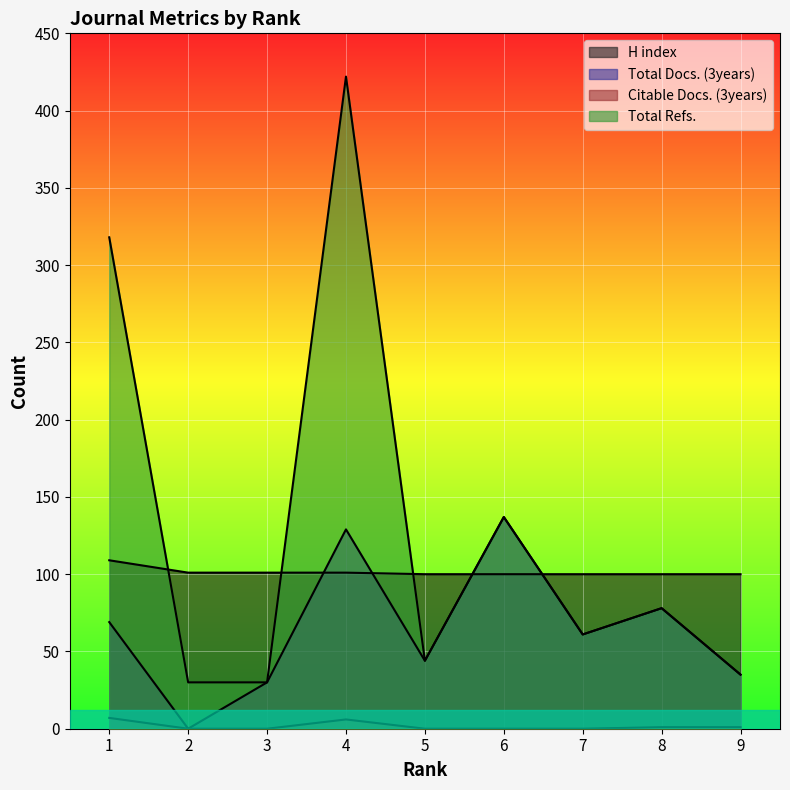

How many times do H index and Total Refs. cross each other?

5